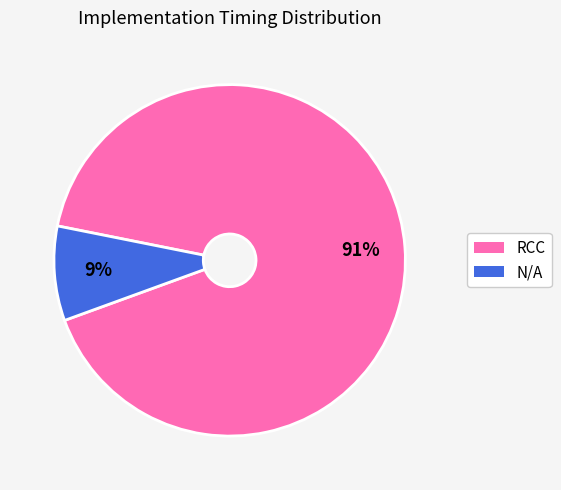

Which slice represents more than half of the pie?

RCC